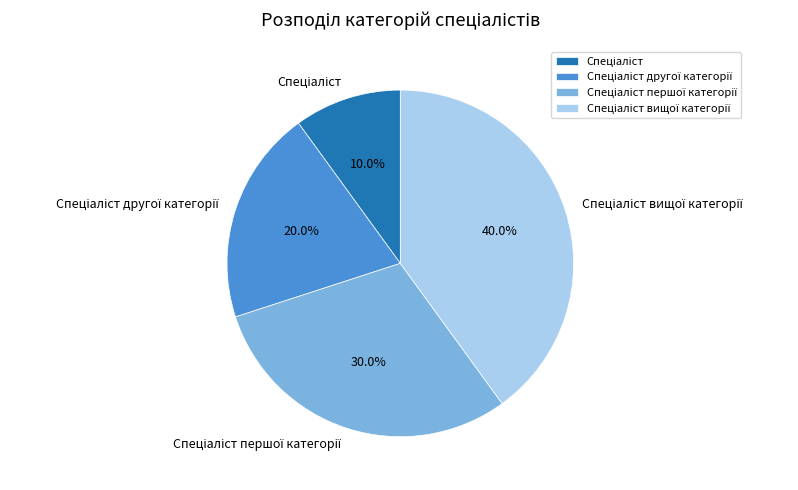

Does any single category account for the majority?

No